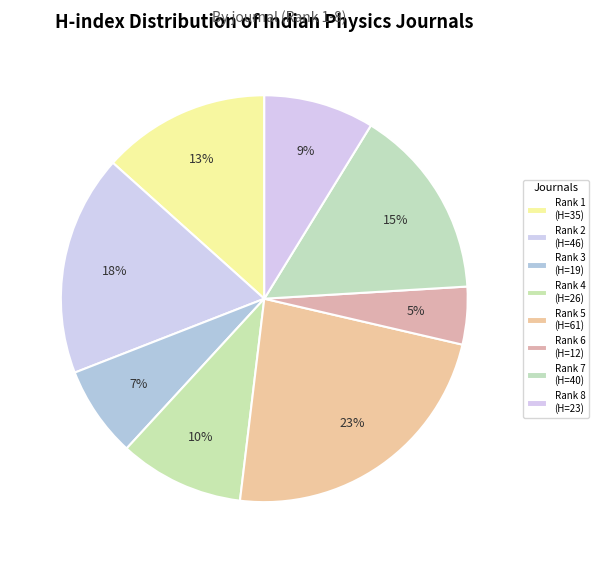

How many segments does this pie chart have?

8